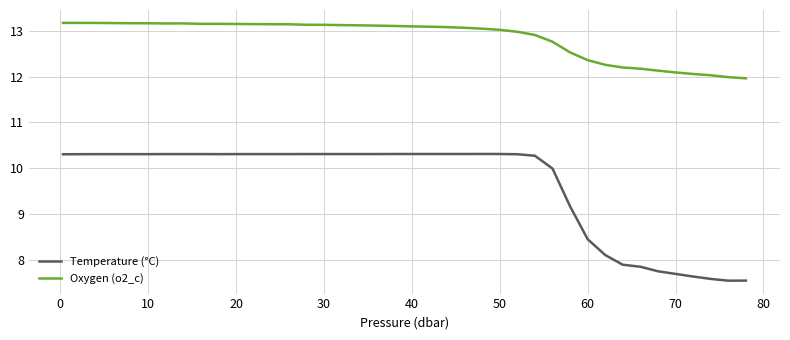

Which series has the widest spread of values?

Temperature (°C)